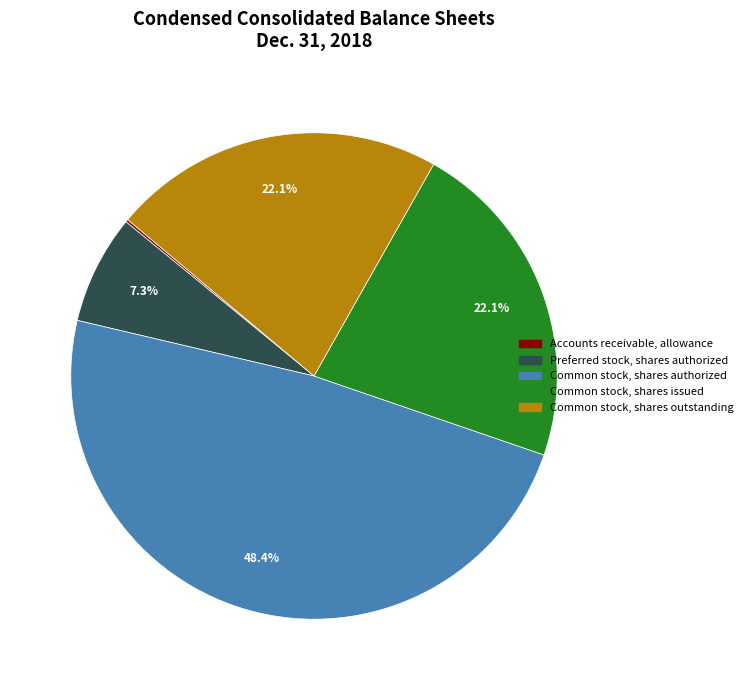

What is the largest slice in the pie chart?

Common stock, shares authorized